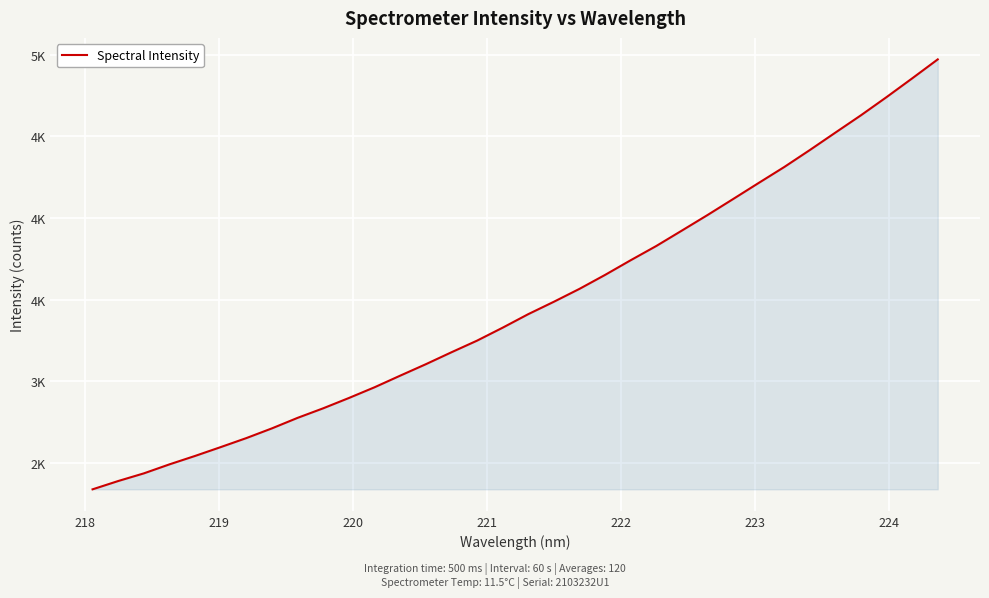

What is the difference between the maximum and minimum values?

2631.5